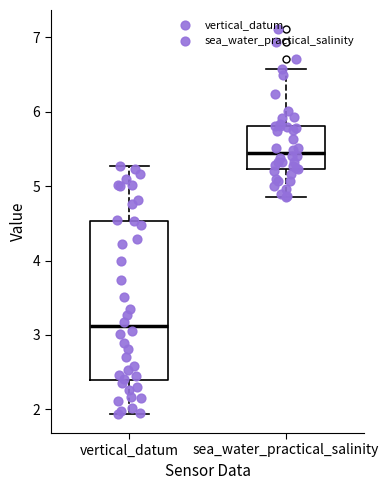

Where does the median line of the box for vertical_datum sit on the y-axis? The values are not printed on the chart, so give them approximately, as read against the axis.

3.1